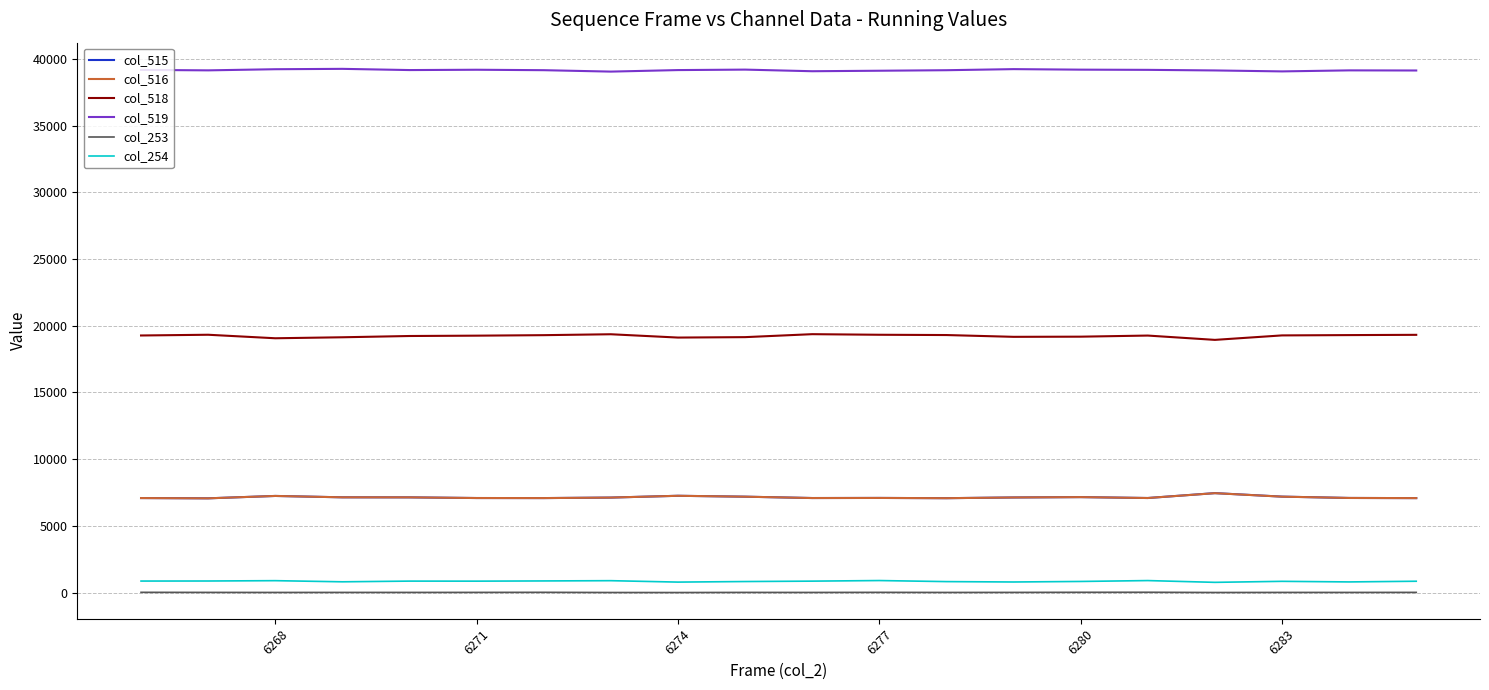

What are all the series names shown in the legend?

col_515, col_516, col_518, col_519, col_253, col_254